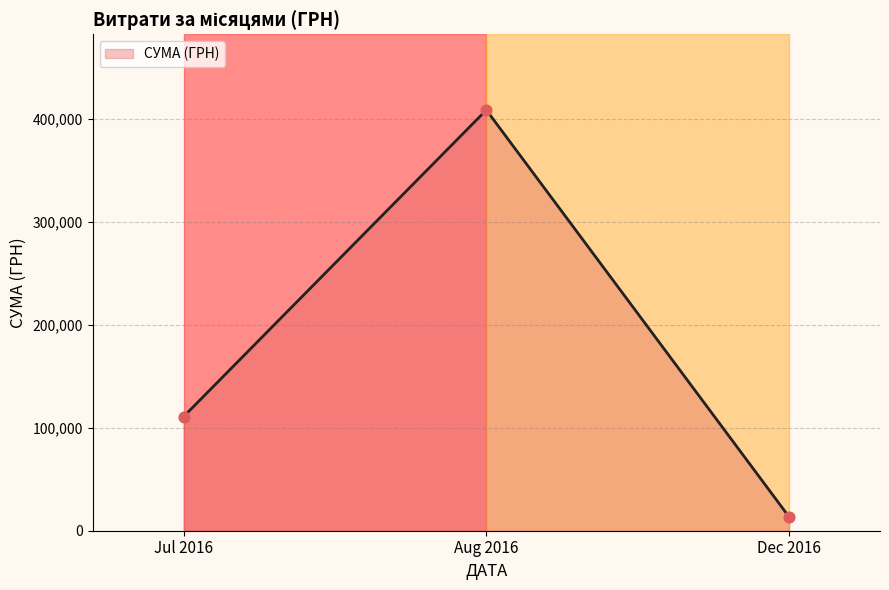

Between Dec 2016 and Aug 2016, which is larger?

Aug 2016